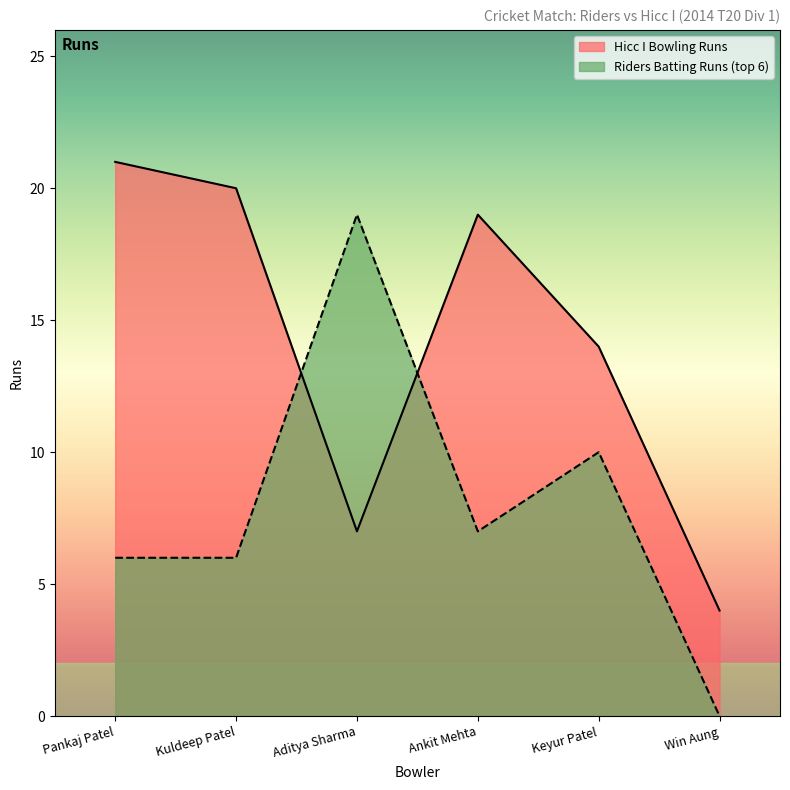

What is the greatest value displayed?

21